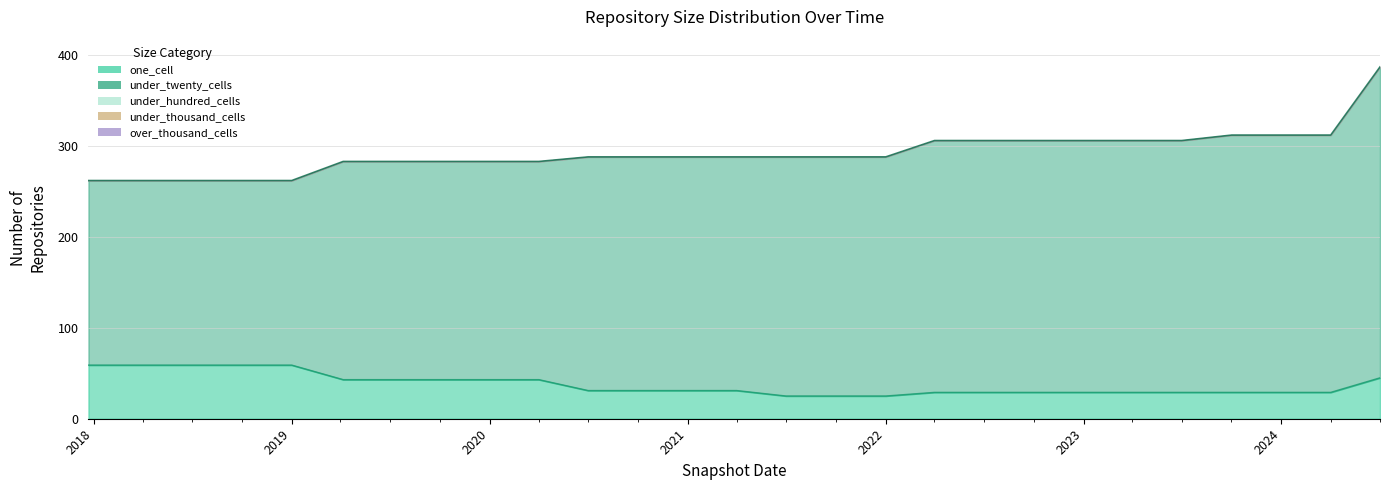

What are all the series names shown in the legend?

one_cell, under_twenty_cells, under_hundred_cells, under_thousand_cells, over_thousand_cells